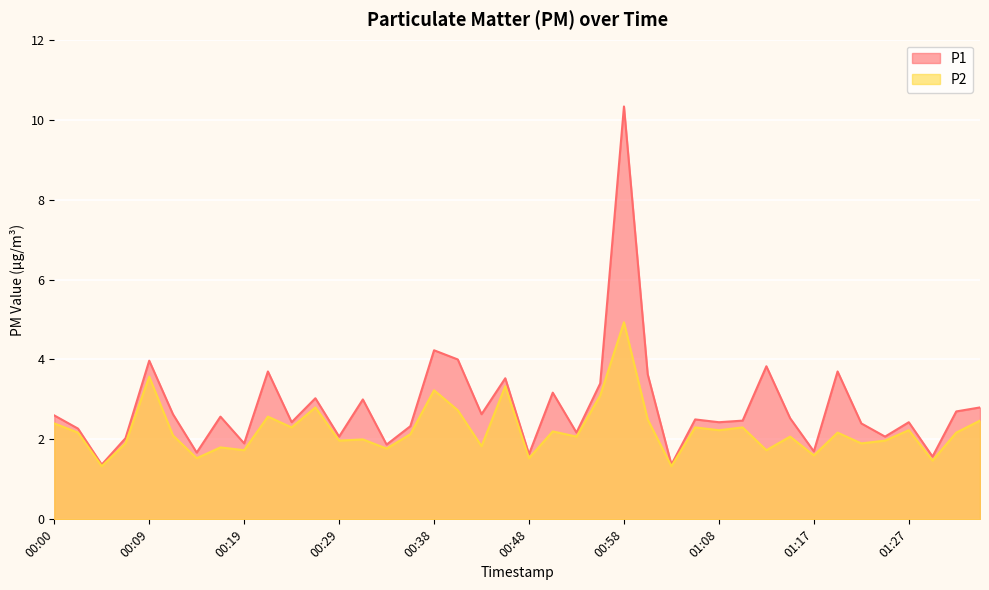

How many interior local valleys does the P1 series have?

14